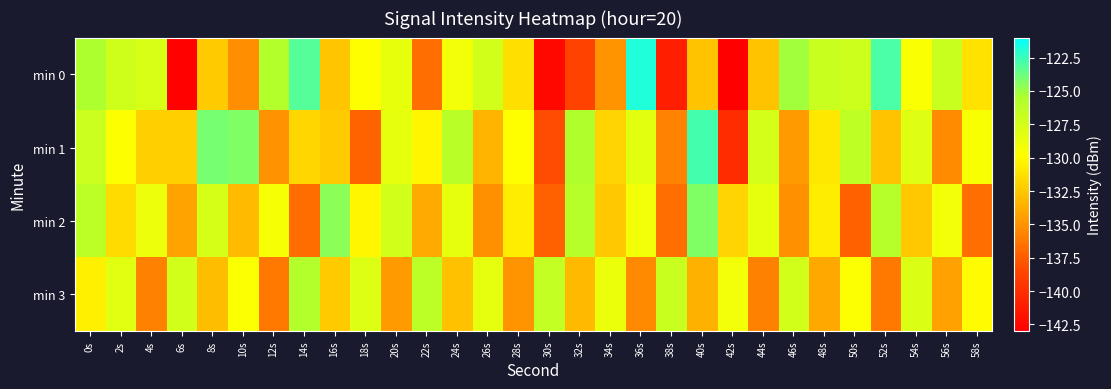

Which label corresponds to the smallest value in the chart?

42s